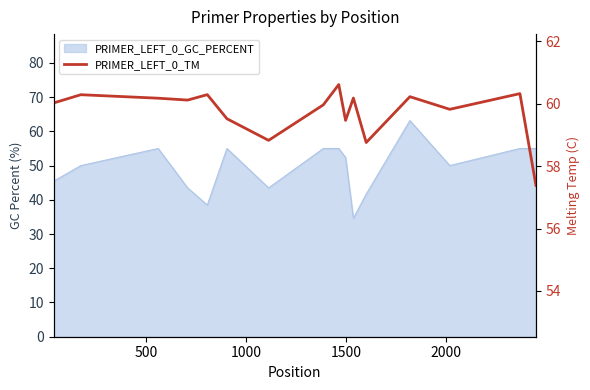

How many lines are shown in the chart?

1